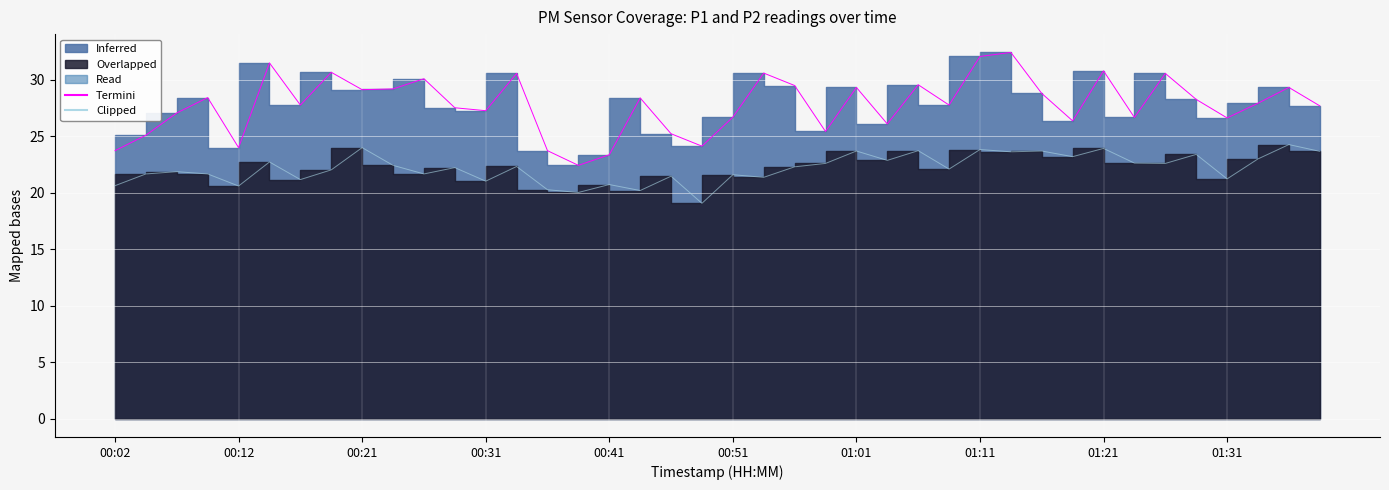

Which category has the highest value in the P1 Termini series?

29